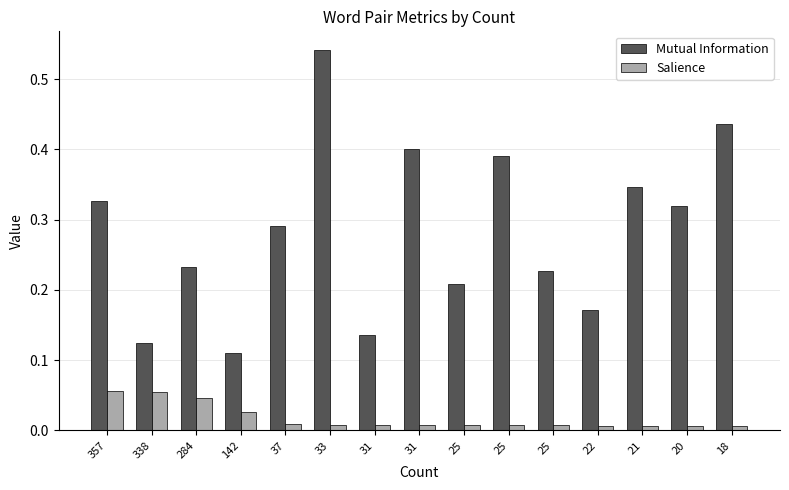

Does the chart contain stacked bars?

No